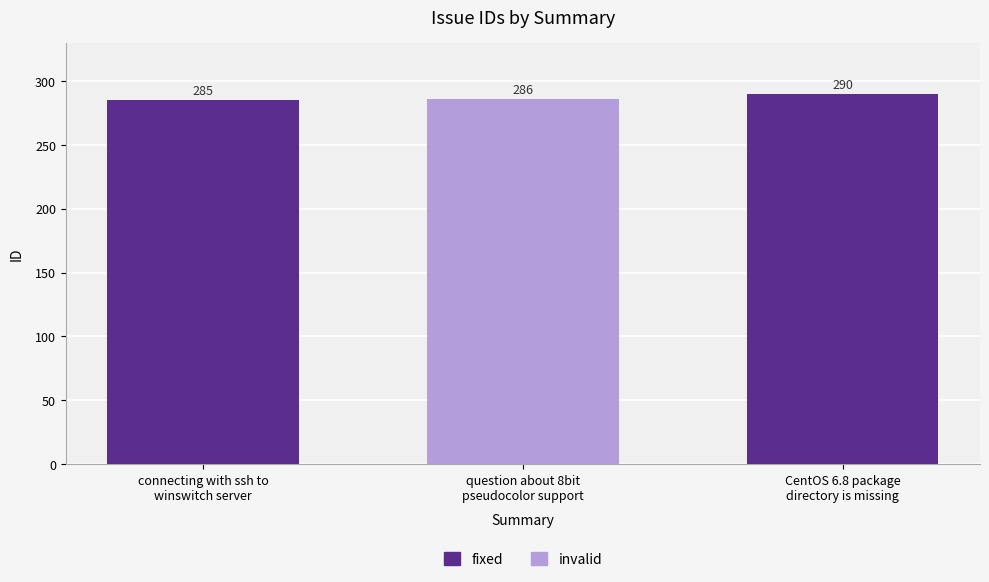

What is the sum of the values at connecting with ssh to
winswitch server and CentOS 6.8 package
directory is missing?

575